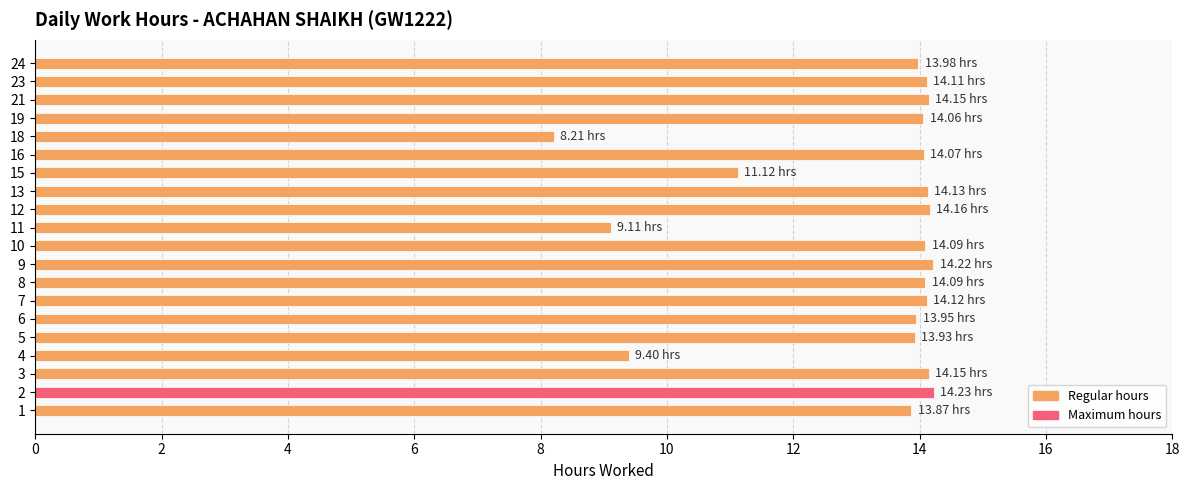

What is the difference between the maximum and minimum values?

6.0